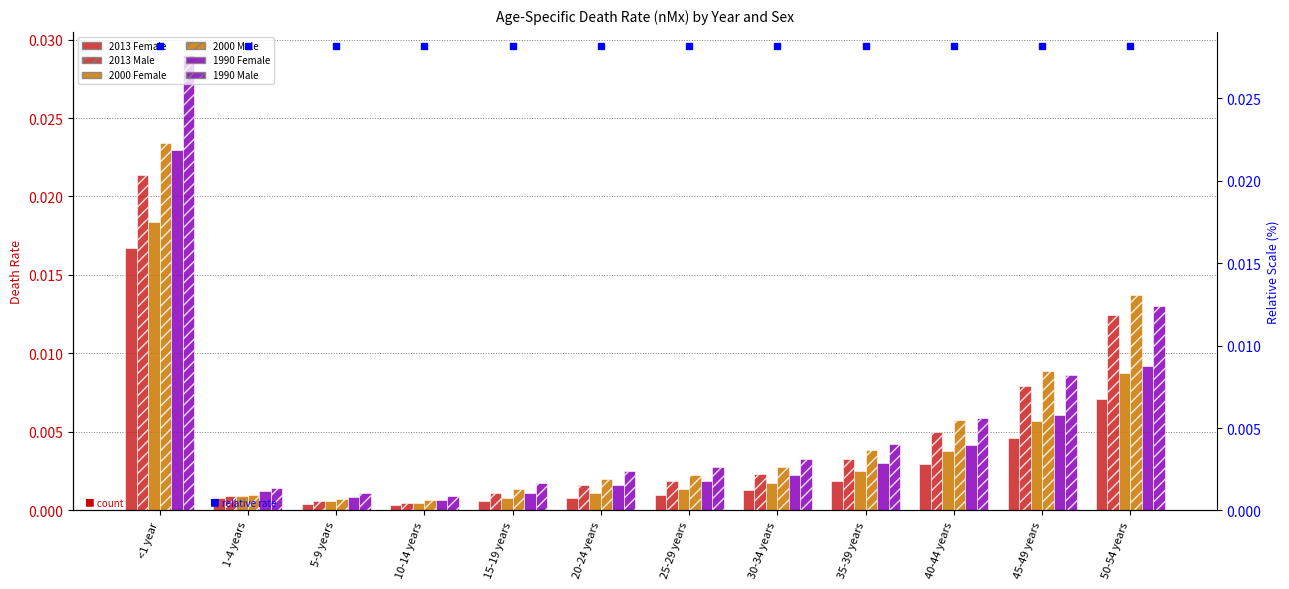

At which category does the chart reach its minimum across all series?

10-14 years